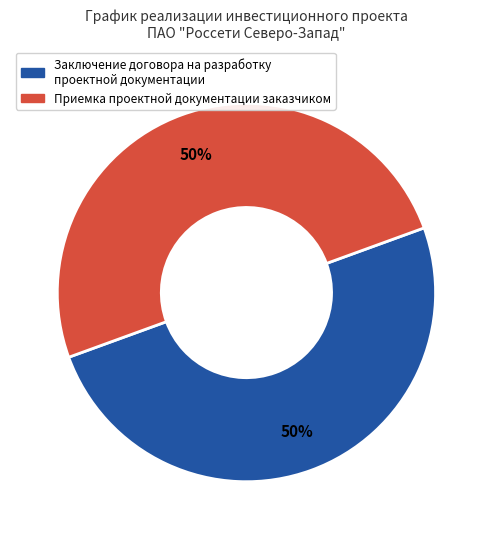

How many segments does this pie chart have?

2